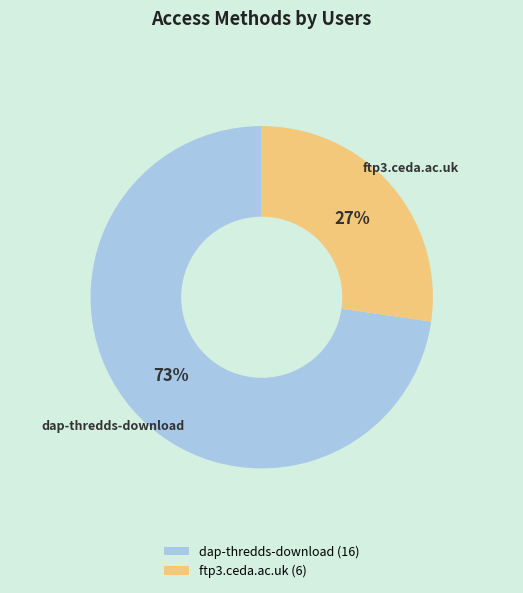

What is the largest slice in the pie chart?

dap-thredds-download